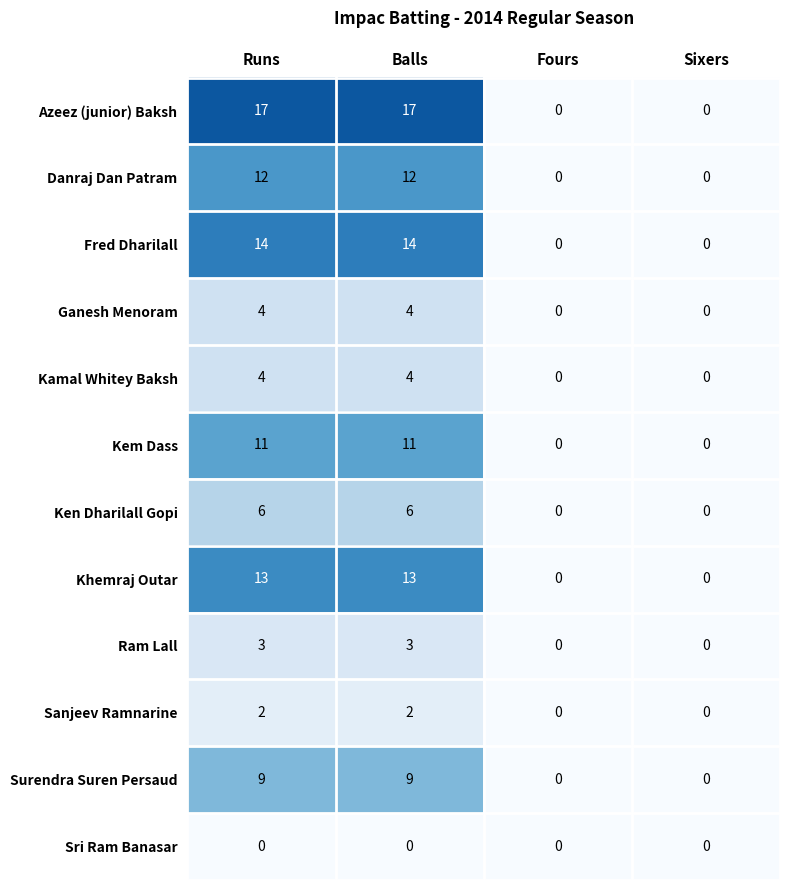

Between Runs and Sixers, which series saw the biggest shift?

Azeez (junior) Baksh